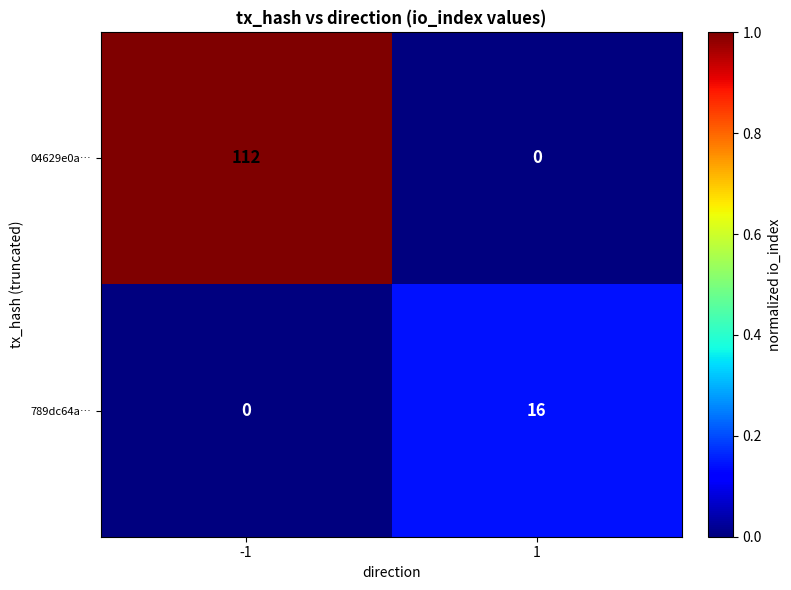

True or false: 789dc64a… has a value of 8 at -1.

False